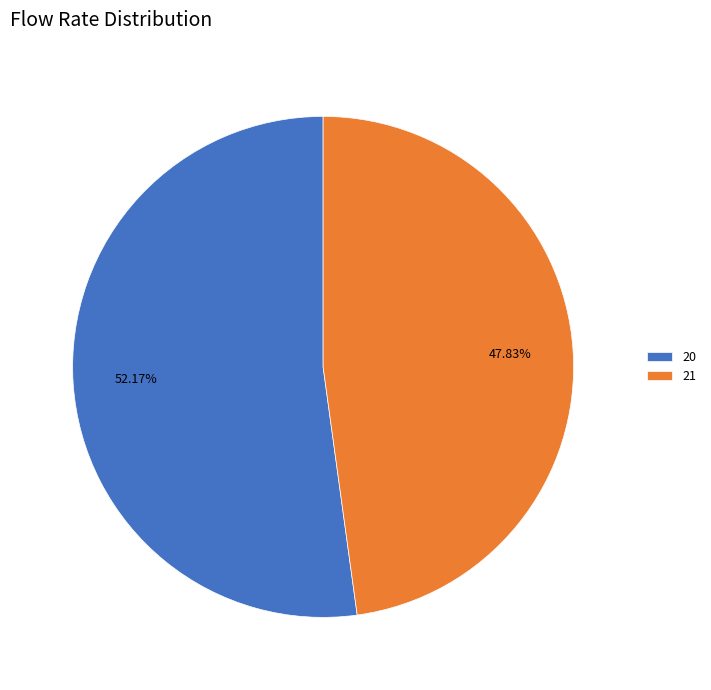

The 21 slice represents 59% of the pie. True or false?

False